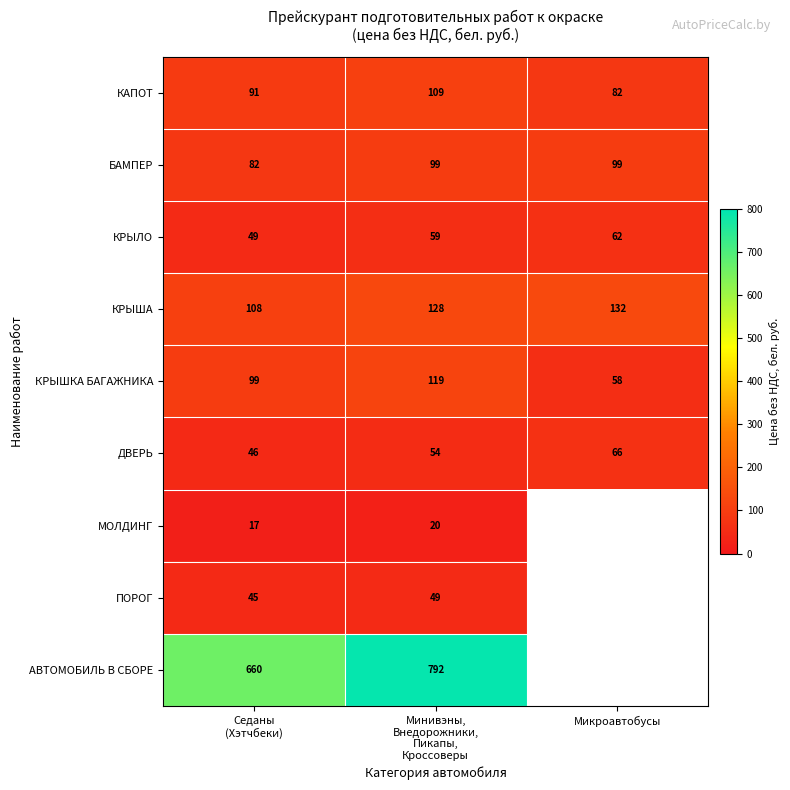

At which category is the sum across all series the highest?

Минивэны,
Внедорожники,
Пикапы,
Кроссоверы